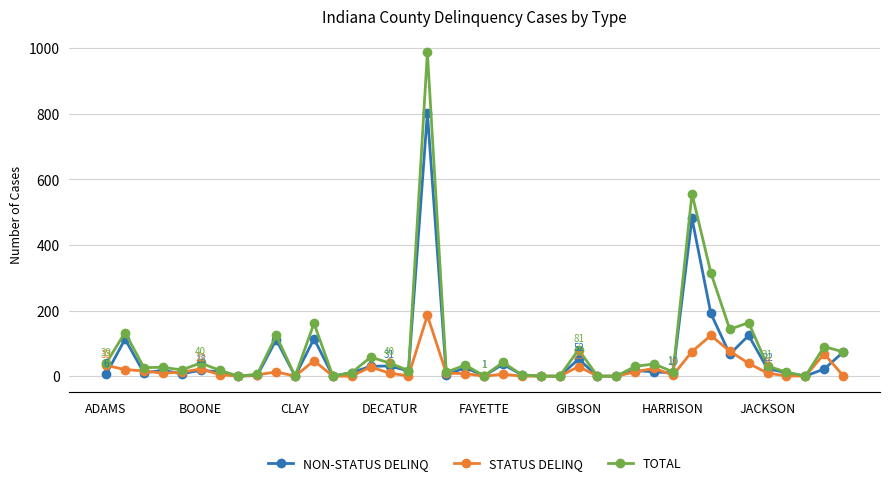

List the series in order of their peak value, lowest first.

STATUS DELINQ, NON-STATUS DELINQ, TOTAL